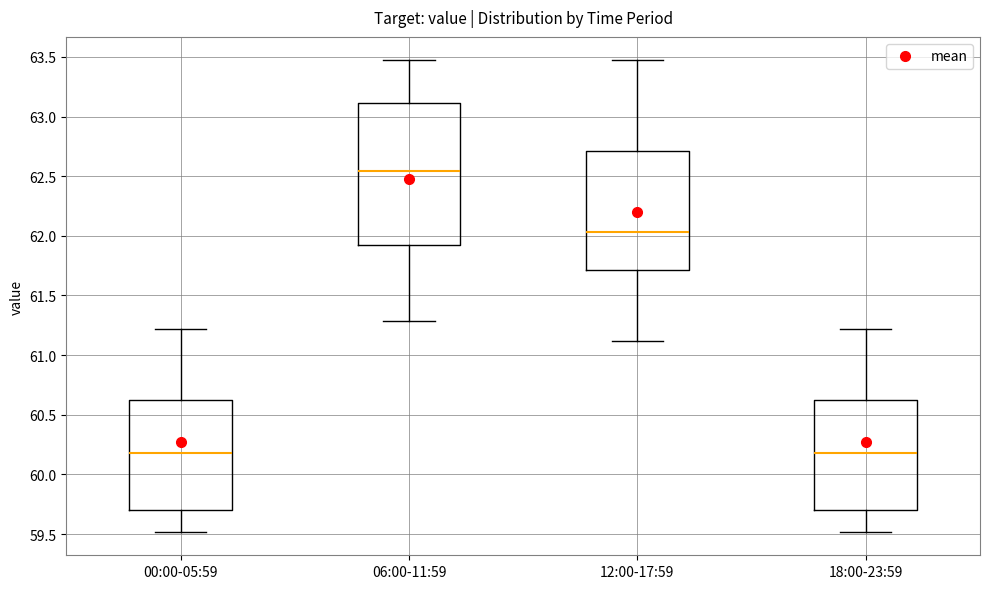

Where does the lower whisker of the box for 00:00-05:59 end on the y-axis? The values are not printed on the chart, so give them approximately, as read against the axis.

59.50